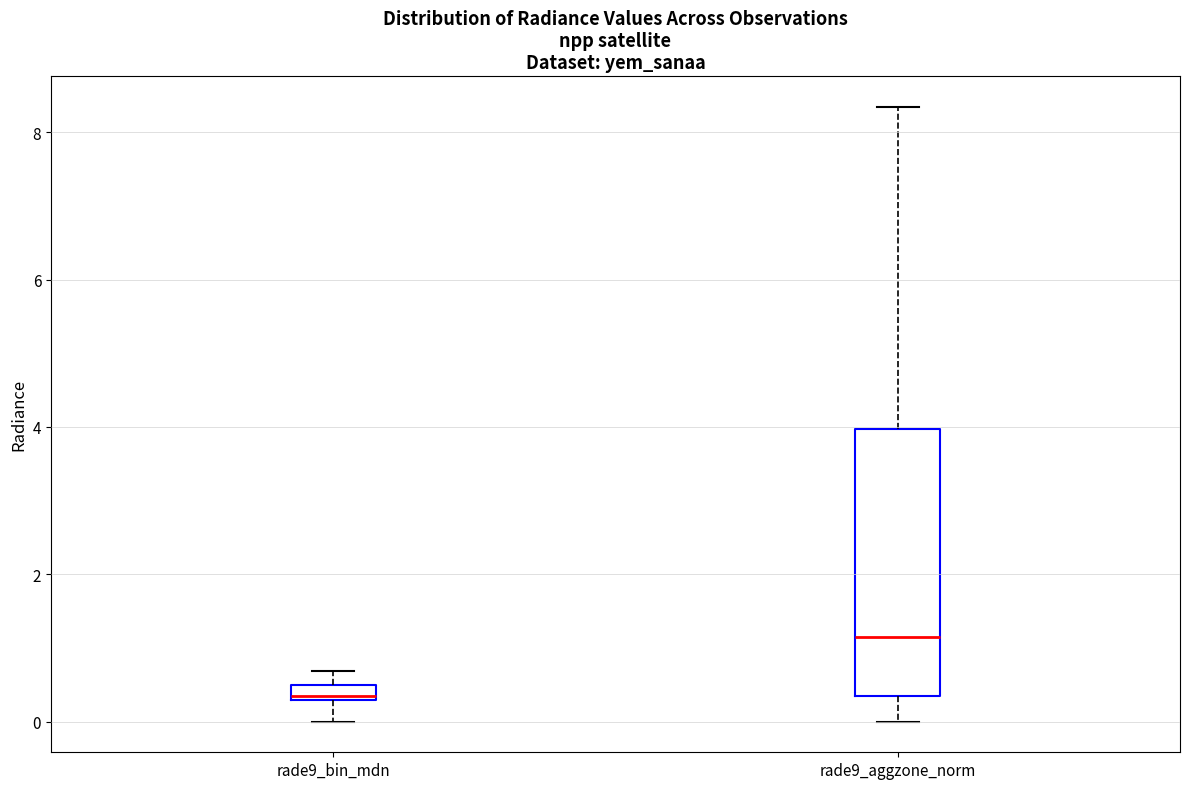

Which box's median line is the lowest?

rade9_bin_mdn